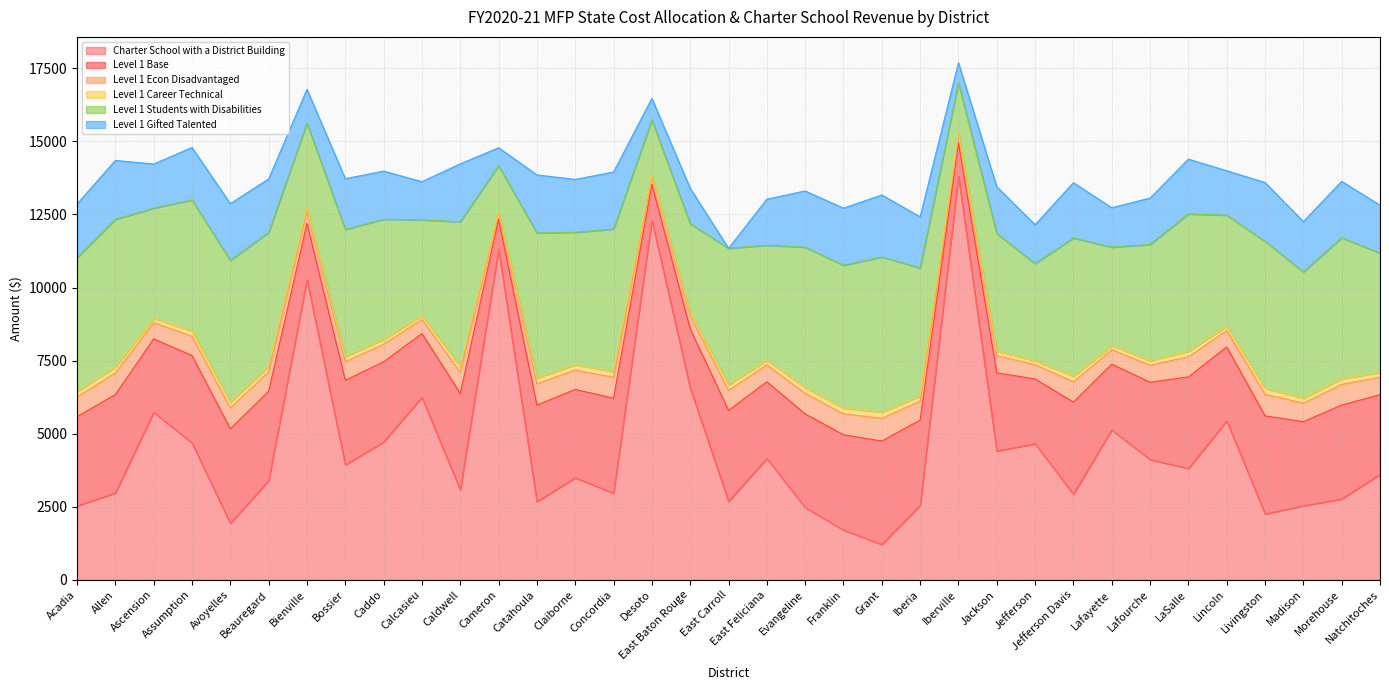

How many values in the Level 1 Econ Disadvantaged series are below 642?

17